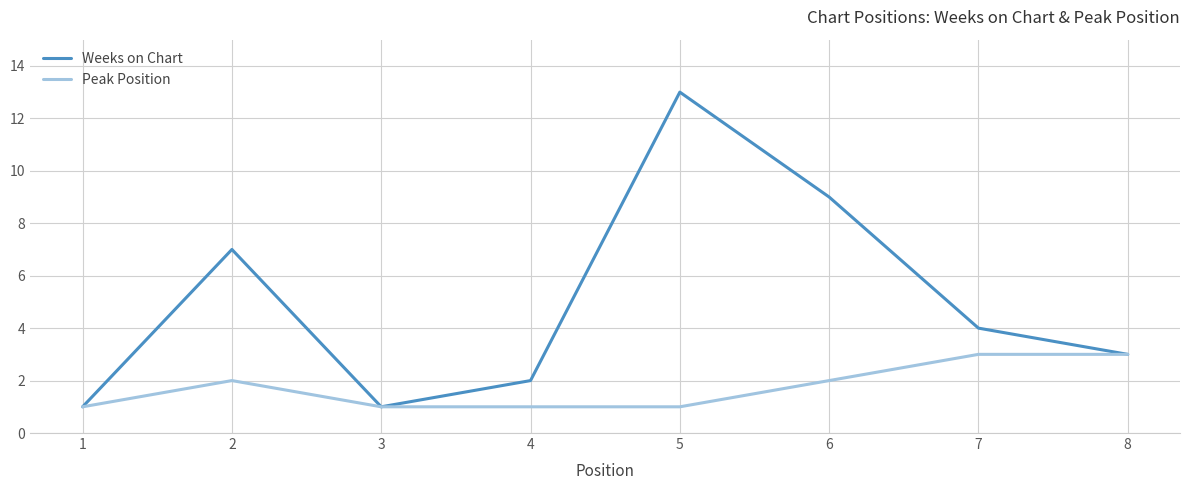

Reading left to right, list all the values displayed in this chart.

Weeks on Chart: 1	7	1	2	13	9	4	3
Peak Position: 1	2	1	1	1	2	3	3